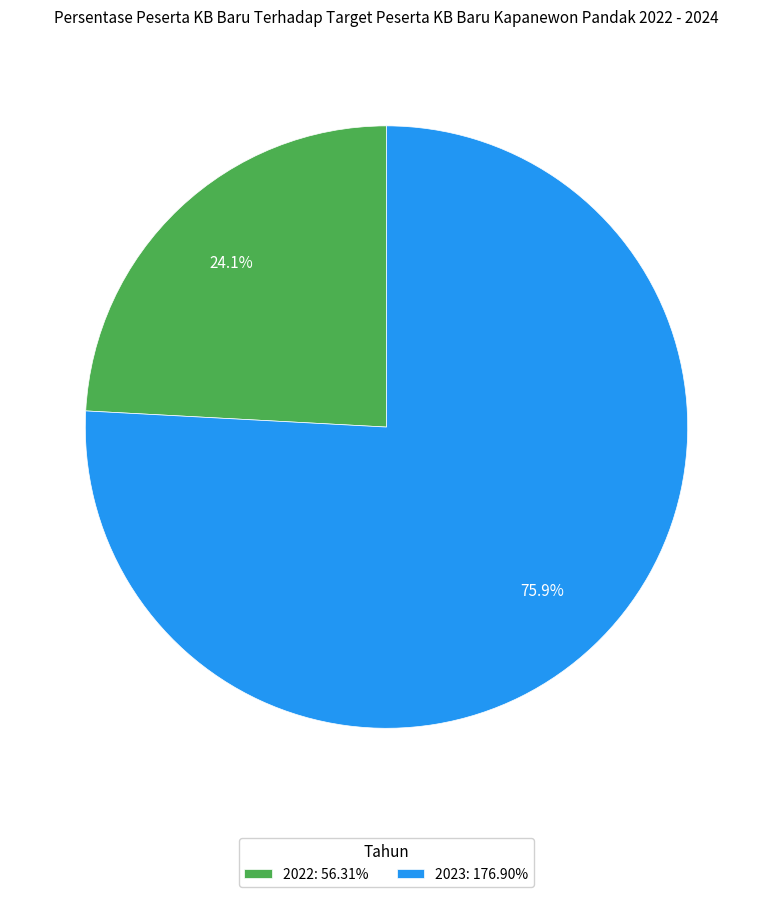

What is the smallest slice in the pie chart?

2022